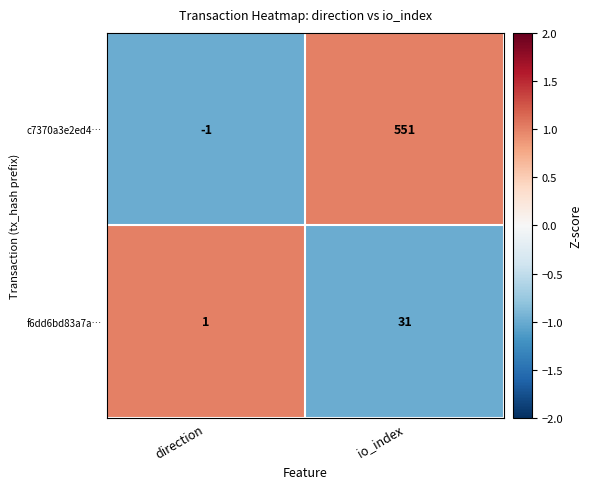

Count the number of data series in this chart.

2